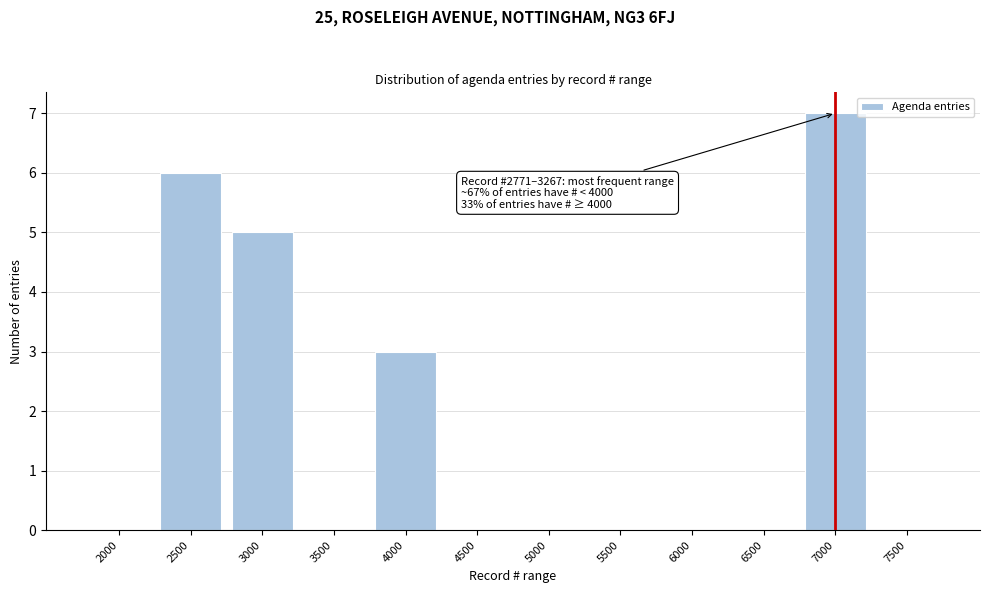

Reading left to right, extract all data points from this chart.

2000=0	2500=6	3000=5	3500=0	4000=3	4500=0	5000=0	5500=0	6000=0	6500=0	7000=7	7500=0